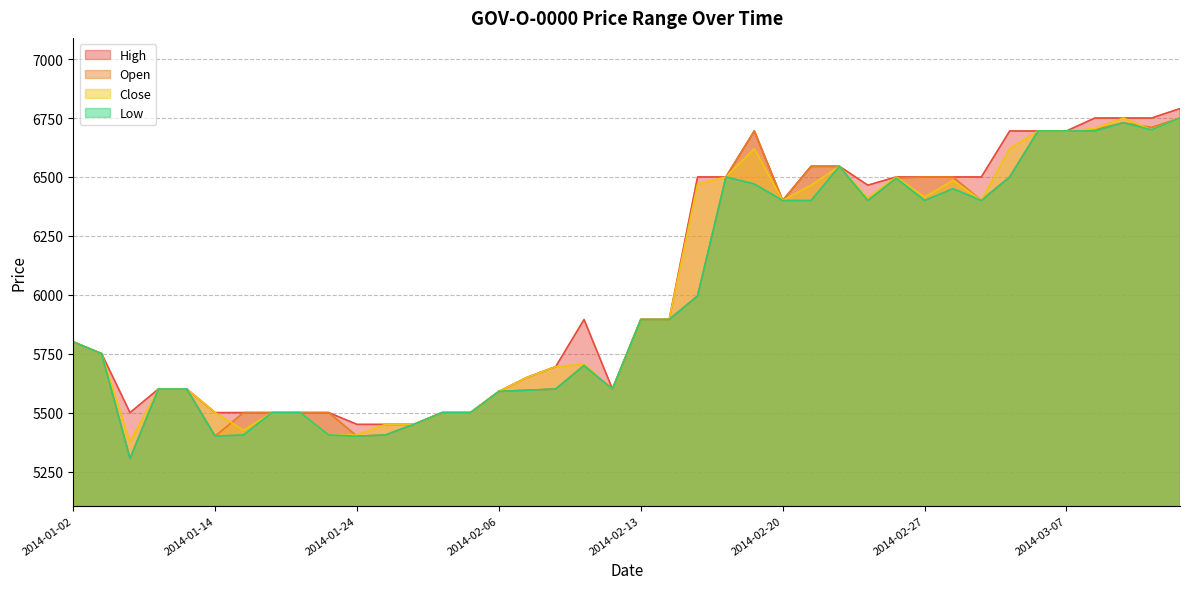

At which label is High closest to 6120?

2014-02-11